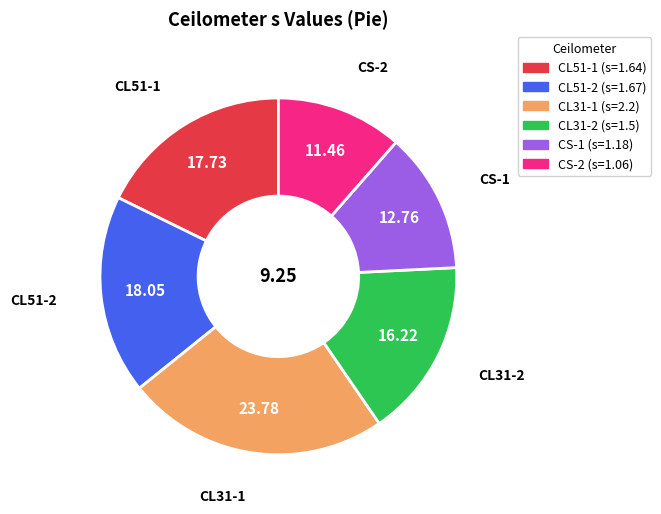

Count the number of slices in the pie.

6